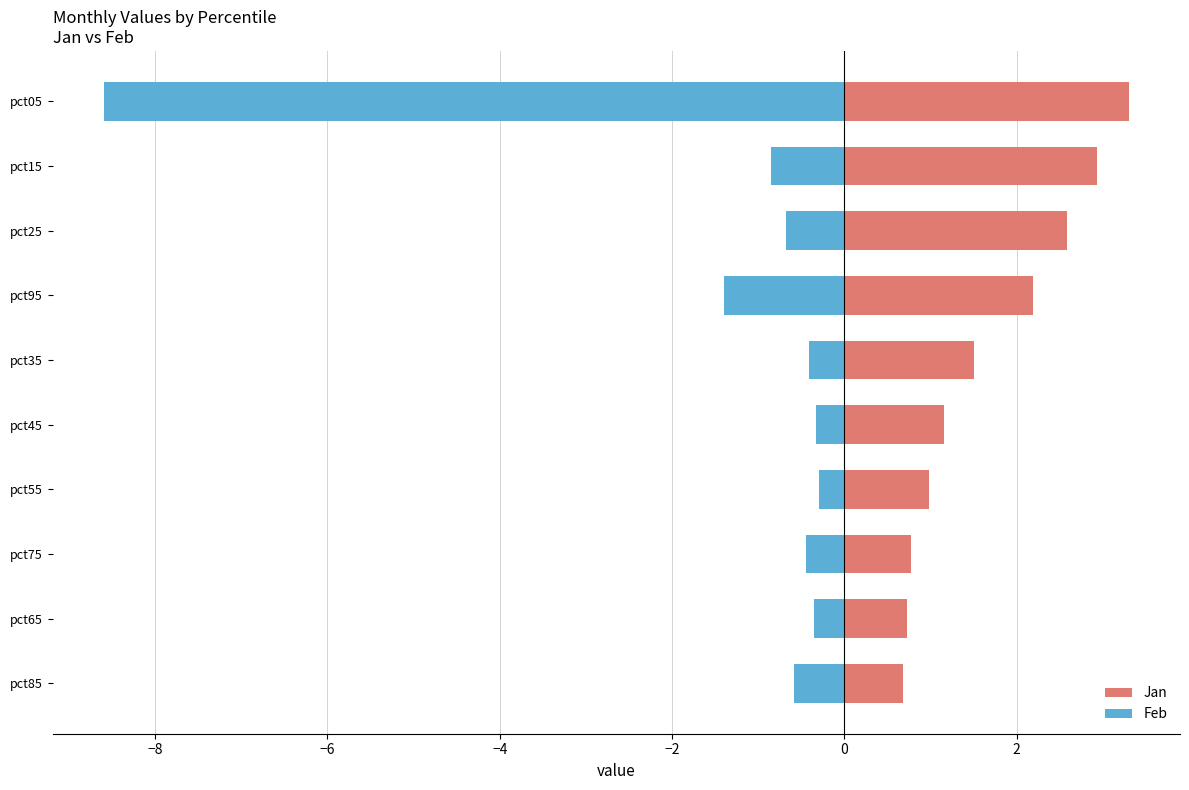

How many categories are shown in the chart?

10